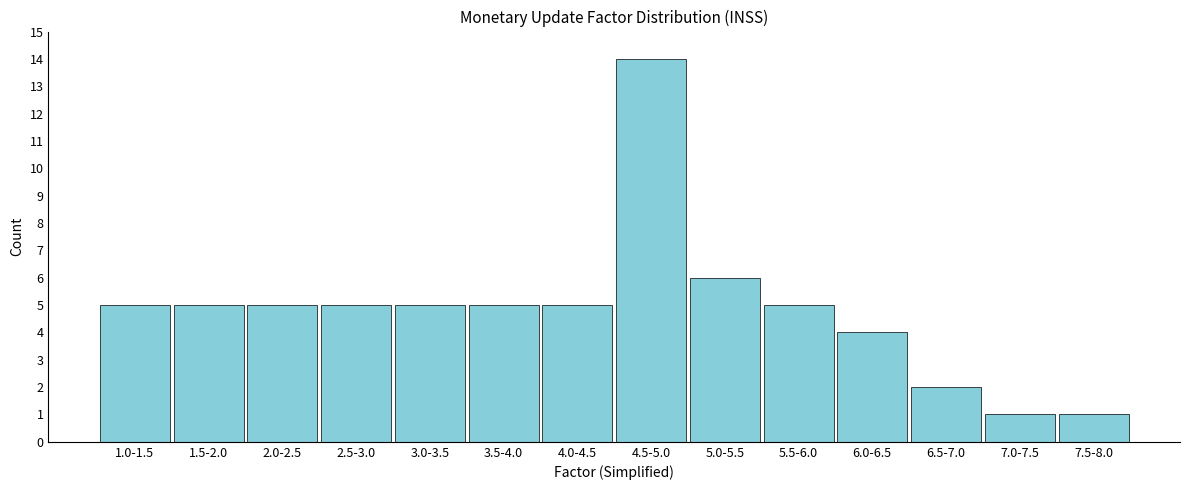

Reading left to right, list all the values displayed in this chart.

5	5	5	5	5	5	5	14	6	5	4	2	1	1